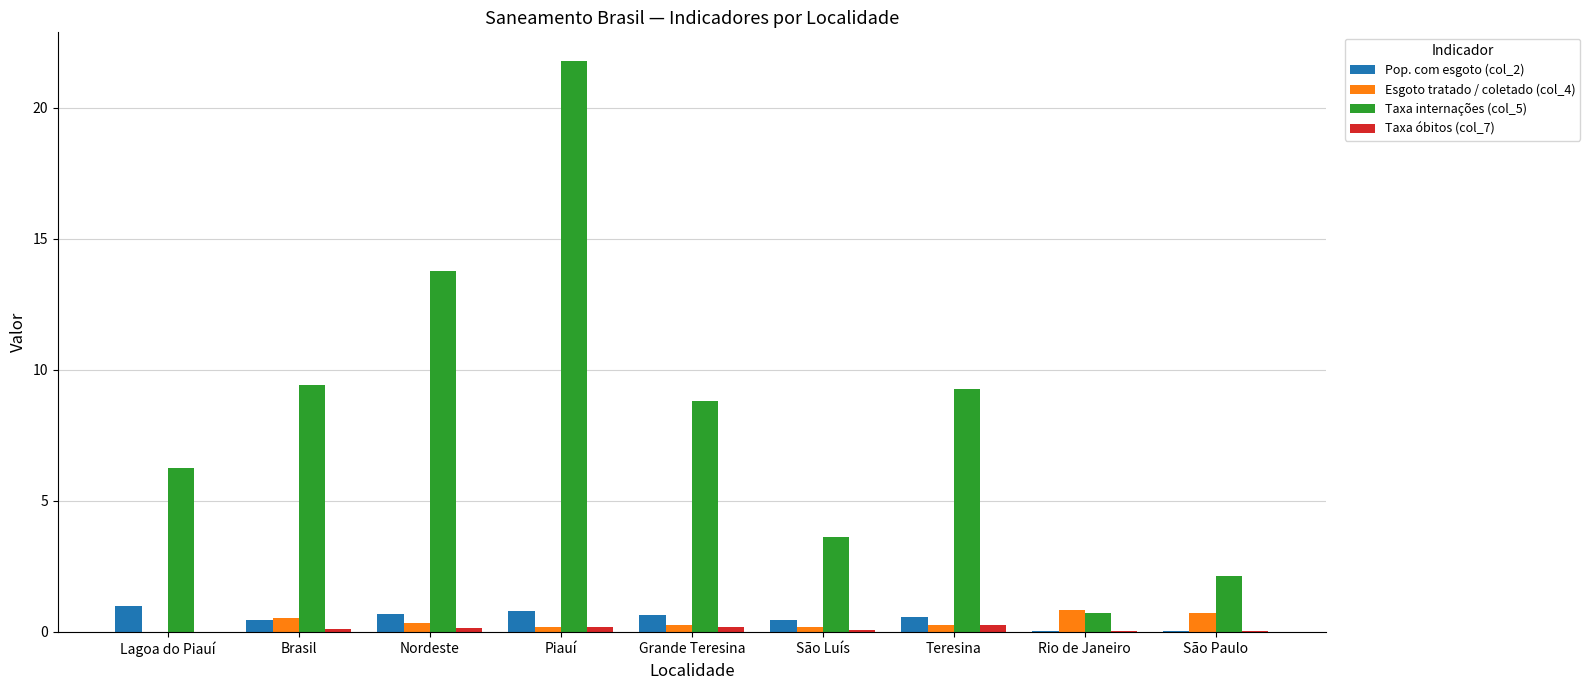

The Pop. com esgoto (col_2) series shows 0.7 at Grande Teresina. True or false?

True